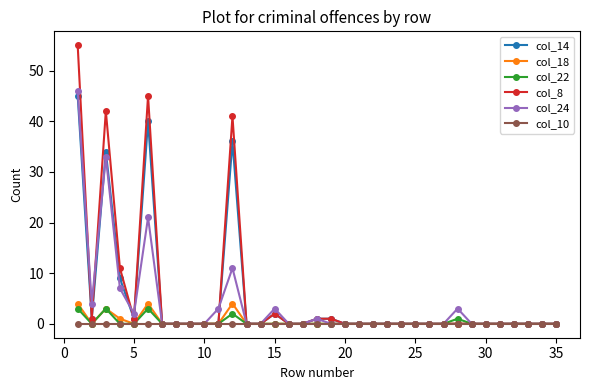

What is the maximum value shown in the chart?

55